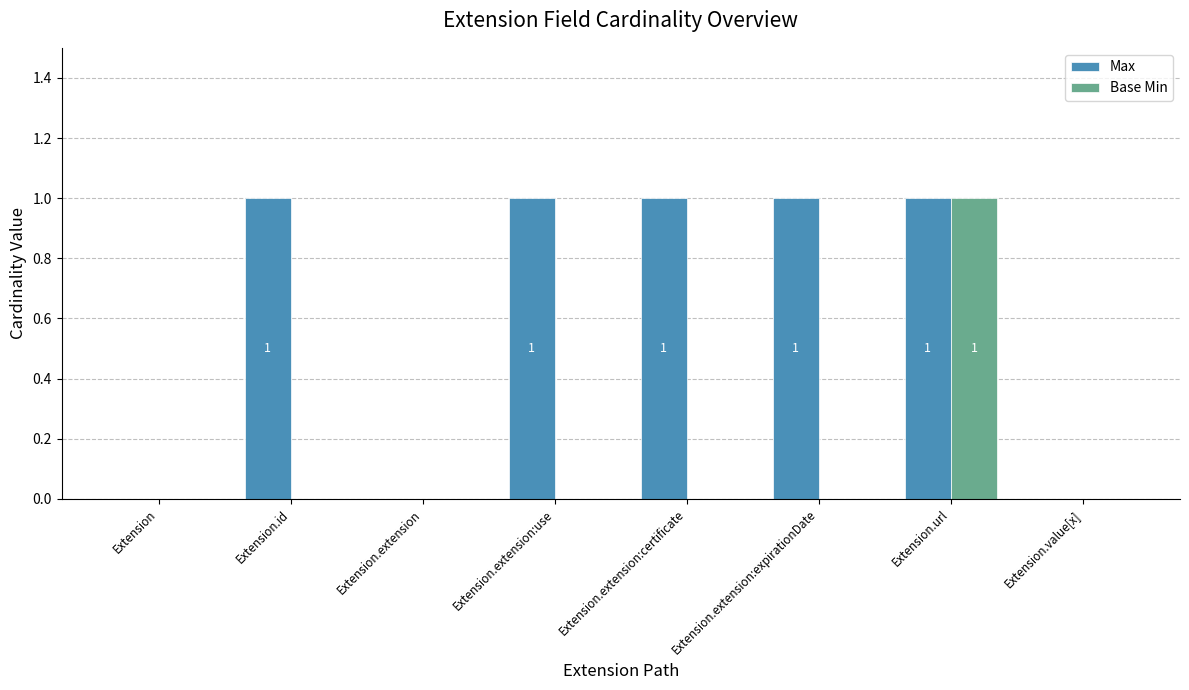

What is the sum of all Base Min values?

1